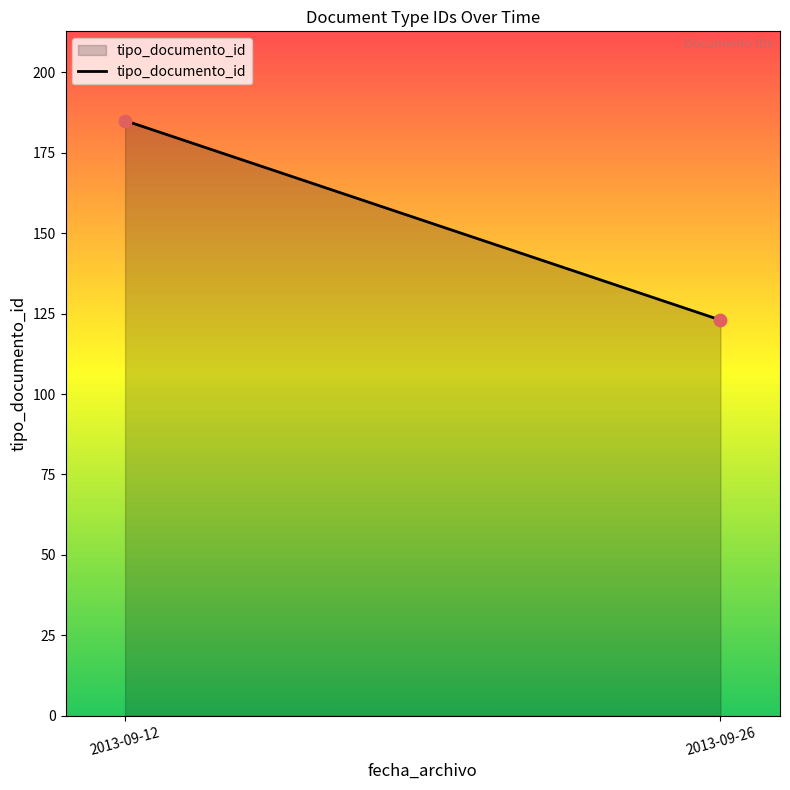

What is the range of Y values (max minus min)?

62